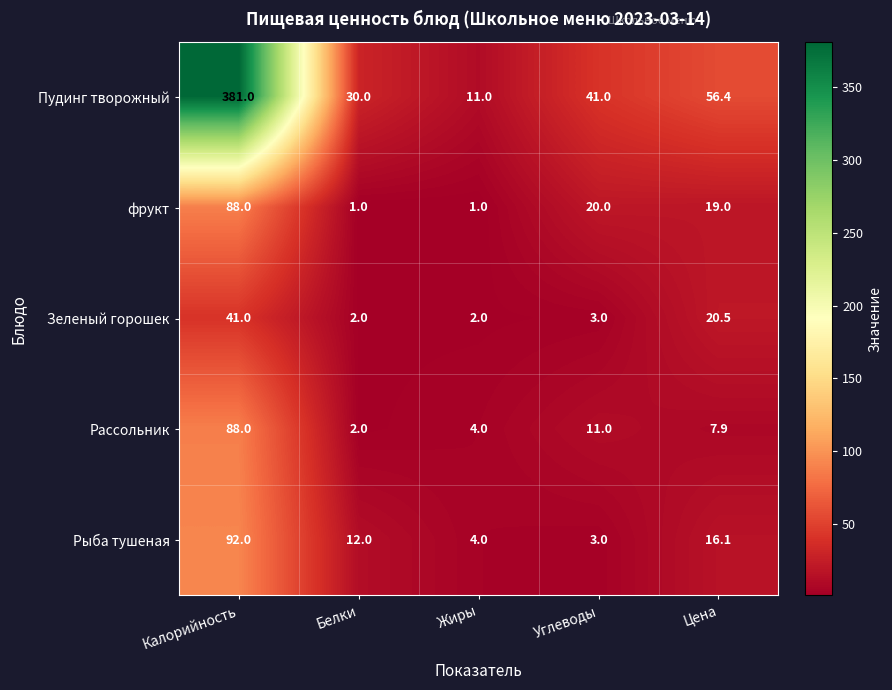

What is the greatest value displayed?

381.0